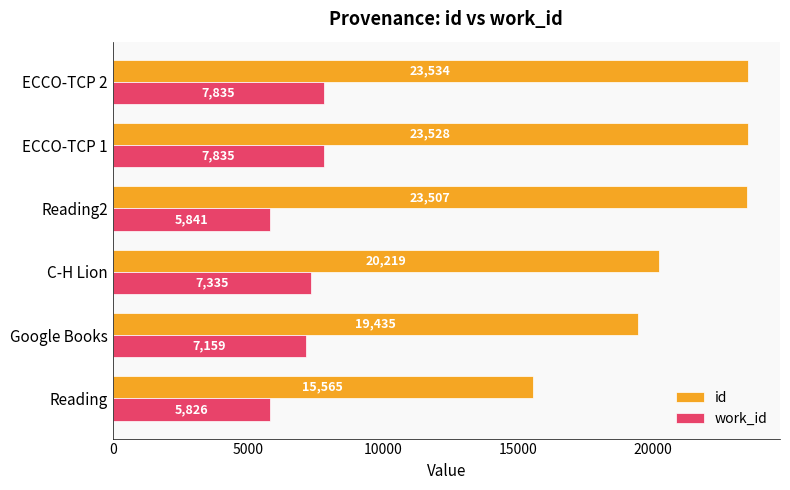

What is the approximate value of work_id at Reading2, to the nearest 100?

5800